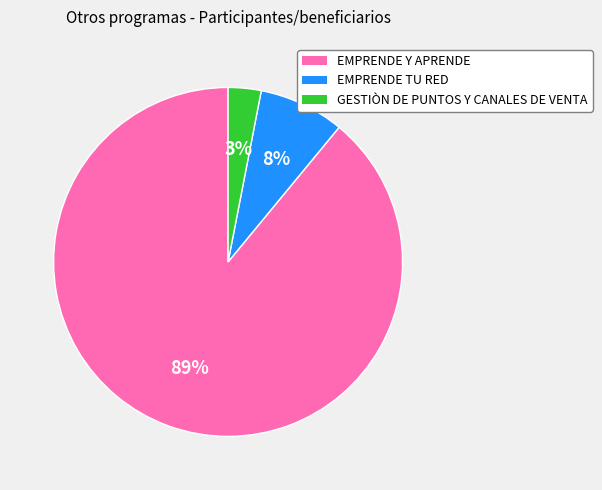

Count the number of slices in the pie.

3